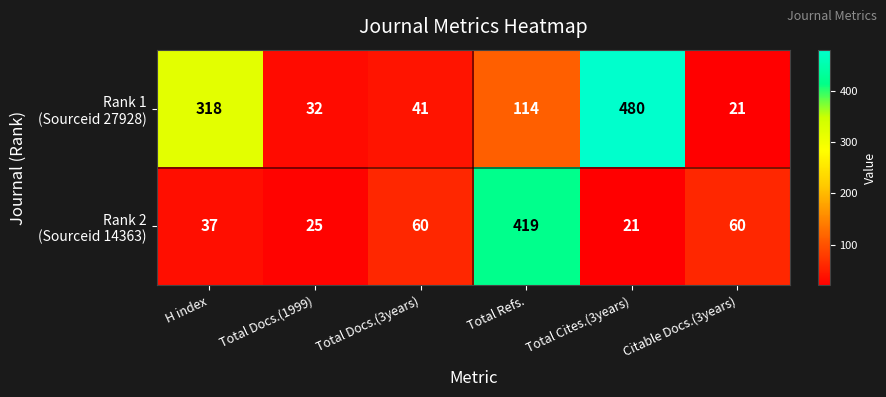

Which category has the highest value across all series?

Total Cites.(3years)